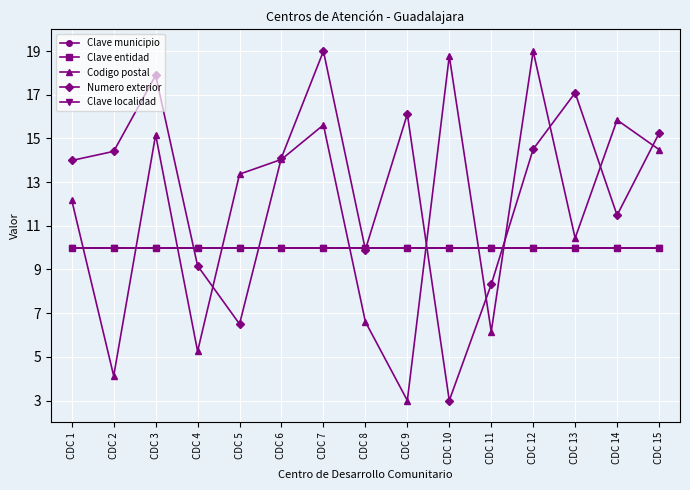

Reading left to right, what are all the values shown in this chart?

Clave municipio: CDC 1=10.0	CDC 2=10.0	CDC 3=10.0	CDC 4=10.0	CDC 5=10.0	CDC 6=10.0	CDC 7=10.0	CDC 8=10.0	CDC 9=10.0	CDC 10=10.0	CDC 11=10.0	CDC 12=10.0	CDC 13=10.0	CDC 14=10.0	CDC 15=10.0
Clave entidad: CDC 1=10.0	CDC 2=10.0	CDC 3=10.0	CDC 4=10.0	CDC 5=10.0	CDC 6=10.0	CDC 7=10.0	CDC 8=10.0	CDC 9=10.0	CDC 10=10.0	CDC 11=10.0	CDC 12=10.0	CDC 13=10.0	CDC 14=10.0	CDC 15=10.0
Codigo postal: CDC 1=12.2	CDC 2=4.1	CDC 3=15.2	CDC 4=5.3	CDC 5=13.4	CDC 6=14.0	CDC 7=15.6	CDC 8=6.6	CDC 9=3.0	CDC 10=18.8	CDC 11=6.2	CDC 12=19.0	CDC 13=10.4	CDC 14=15.8	CDC 15=14.5
Numero exterior: CDC 1=14.0	CDC 2=14.4	CDC 3=17.9	CDC 4=9.2	CDC 5=6.5	CDC 6=14.1	CDC 7=19.0	CDC 8=9.9	CDC 9=16.1	CDC 10=3.0	CDC 11=8.3	CDC 12=14.5	CDC 13=17.1	CDC 14=11.5	CDC 15=15.2
Clave localidad: CDC 1=10.0	CDC 2=10.0	CDC 3=10.0	CDC 4=10.0	CDC 5=10.0	CDC 6=10.0	CDC 7=10.0	CDC 8=10.0	CDC 9=10.0	CDC 10=10.0	CDC 11=10.0	CDC 12=10.0	CDC 13=10.0	CDC 14=10.0	CDC 15=10.0